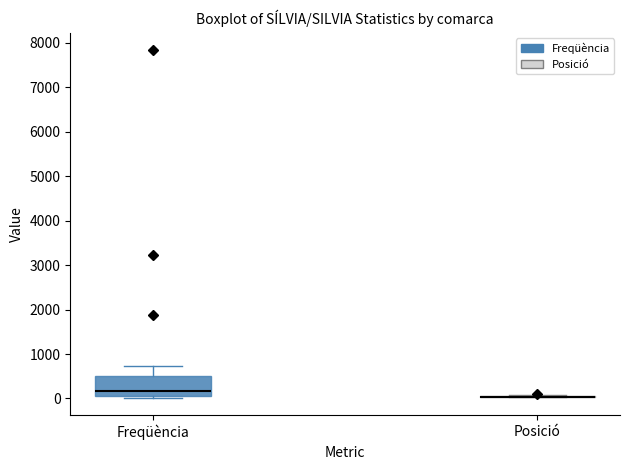

Where does the median line of the box for Freqüència sit on the y-axis? The values are not printed on the chart, so give them approximately, as read against the axis.

200